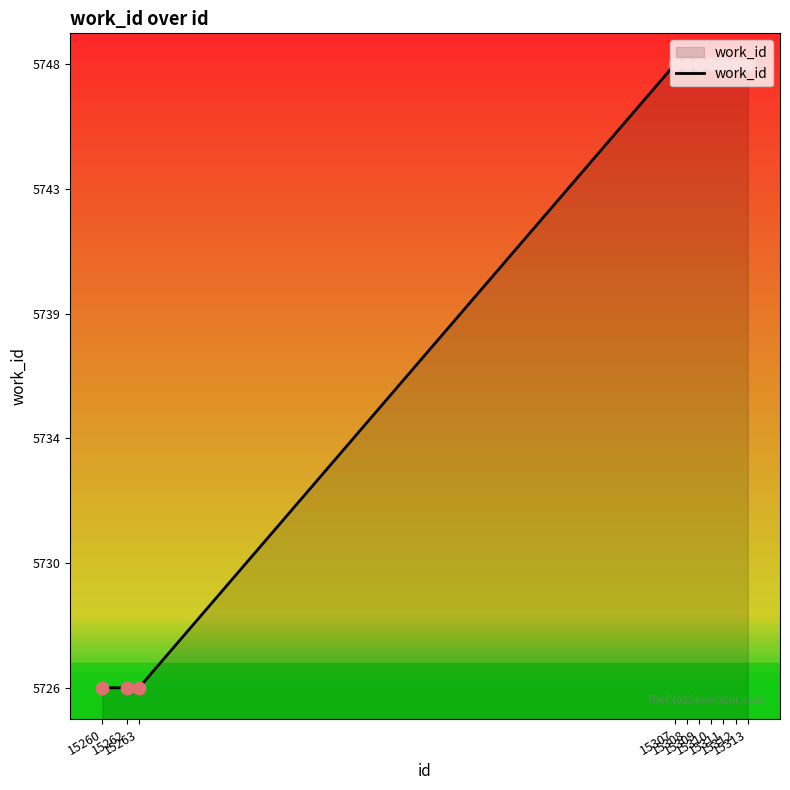

What is the ratio of the value at 15262 to the value at 15312?

1.0